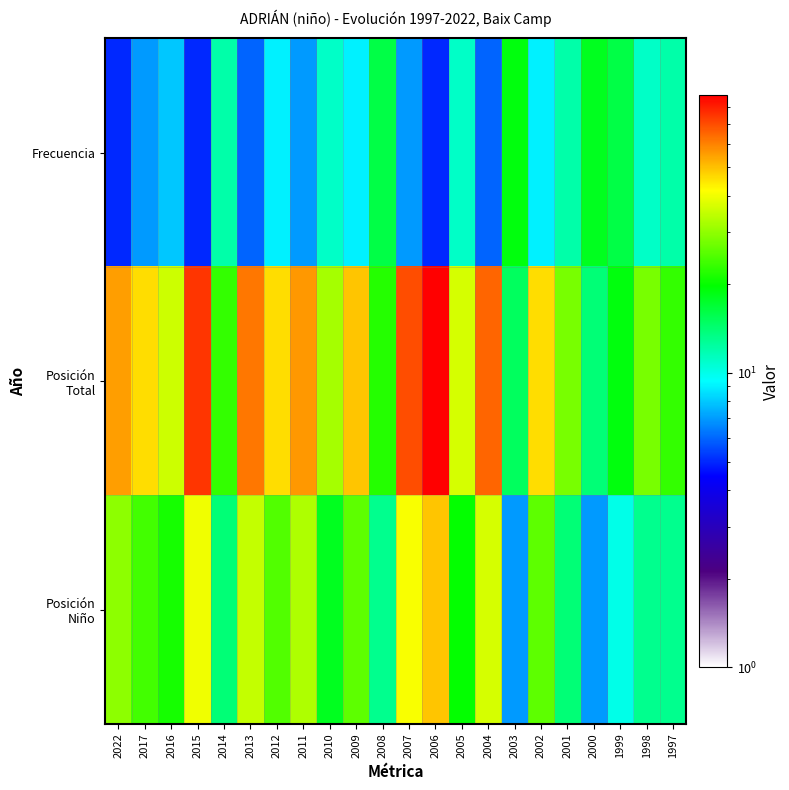

At how many categories does at least one series exceed 32?

13